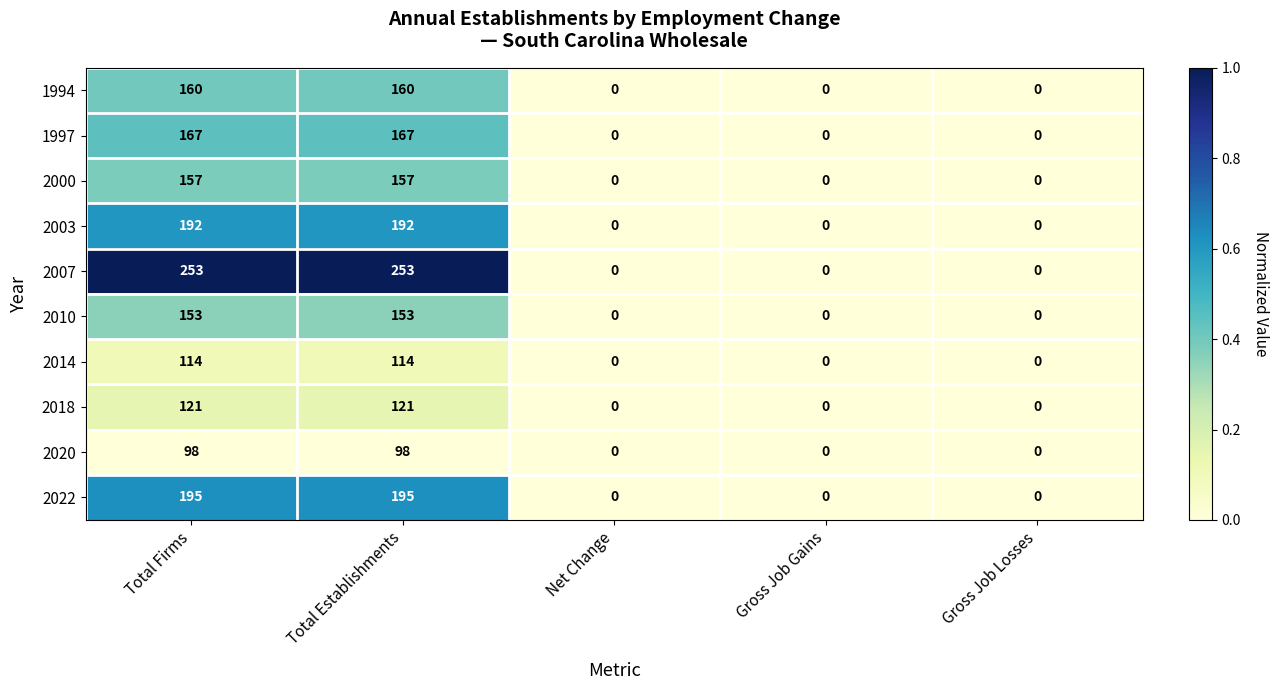

Which series has the widest spread of values?

2007